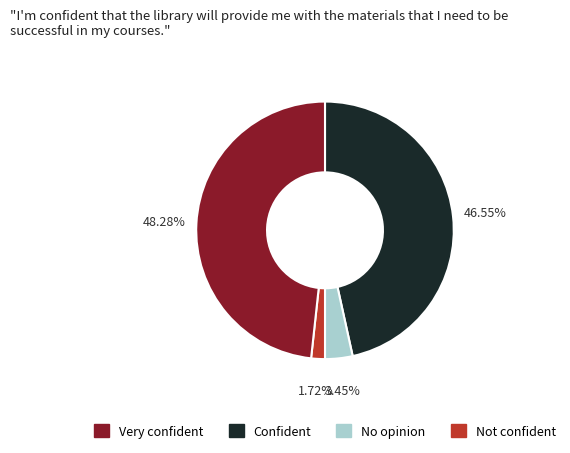

Does any single category account for the majority?

No